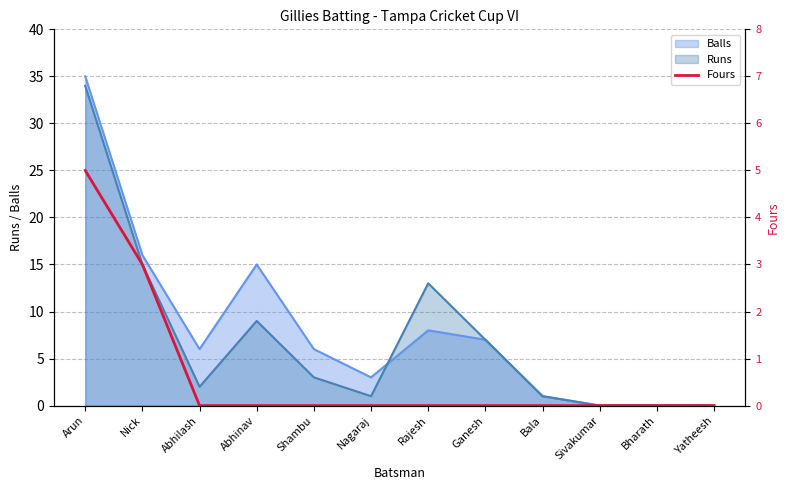

What is the change in value from Nick to Sivakumar?

-3